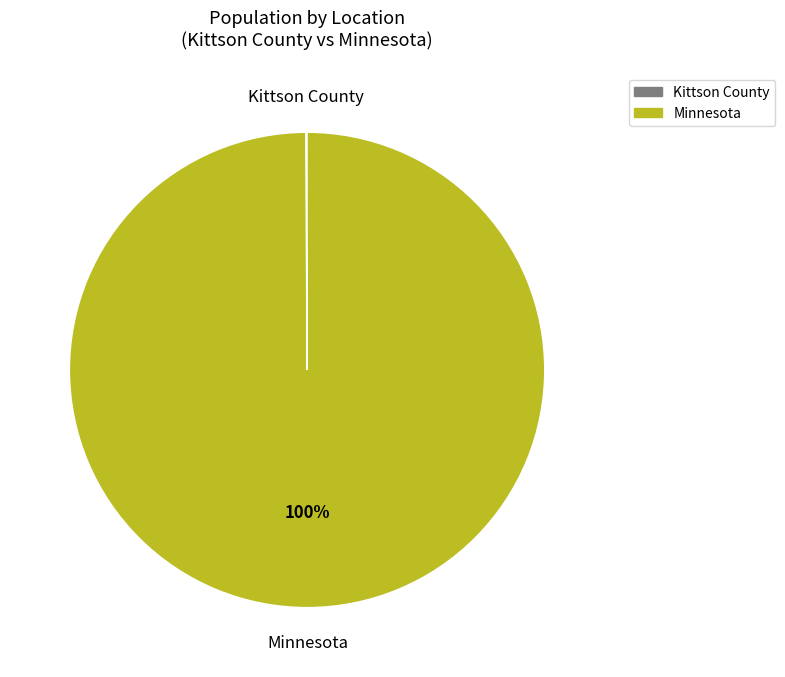

Which category has the biggest portion of the pie?

Minnesota